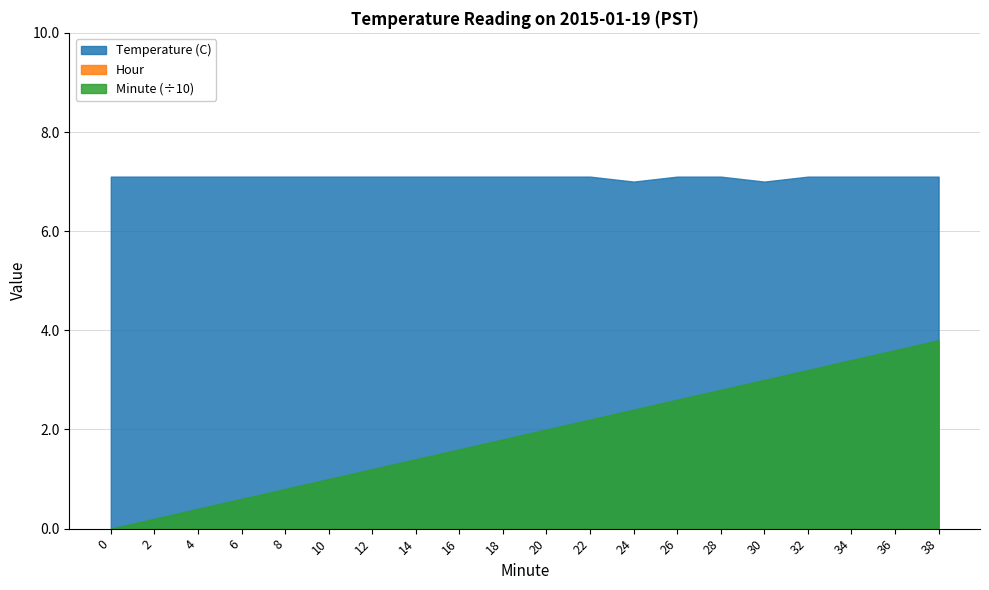

Reading right to left, transcribe all the data shown in this chart.

Temperature (C): 38=7.1	36=7.1	34=7.1	32=7.1	30=7.0	28=7.1	26=7.1	24=7.0	22=7.1	20=7.1	18=7.1	16=7.1	14=7.1	12=7.1	10=7.1	8=7.1	6=7.1	4=7.1	2=7.1	0=7.1
Minute: 38=3.8	36=3.6	34=3.4	32=3.2	30=3.0	28=2.8	26=2.6	24=2.4	22=2.2	20=2.0	18=1.8	16=1.6	14=1.4	12=1.2	10=1.0	8=0.8	6=0.6	4=0.4	2=0.2	0=0.0